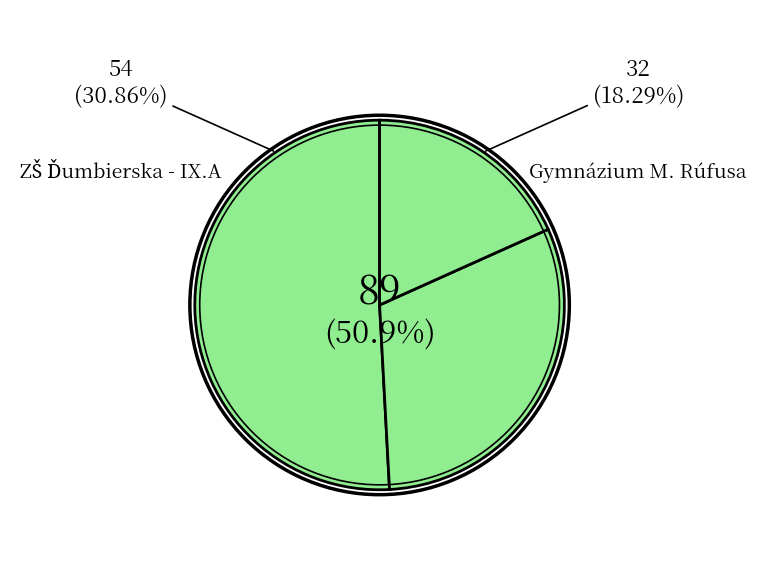

What is the ratio of the value at Gymnázium Ľ. Štúra to the value at ZŠ Ďumbierska - IX.A?

1.6